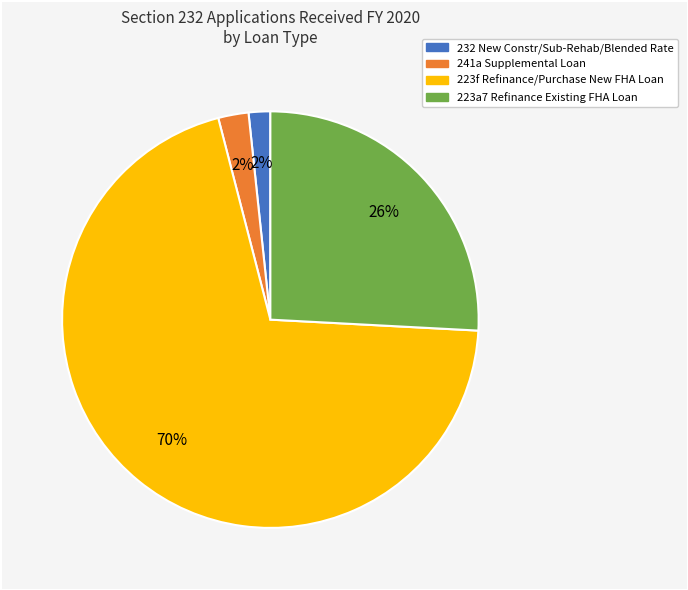

The 232 New Constr/Sub-Rehab/Blended Rate slice represents 16% of the pie. True or false?

False